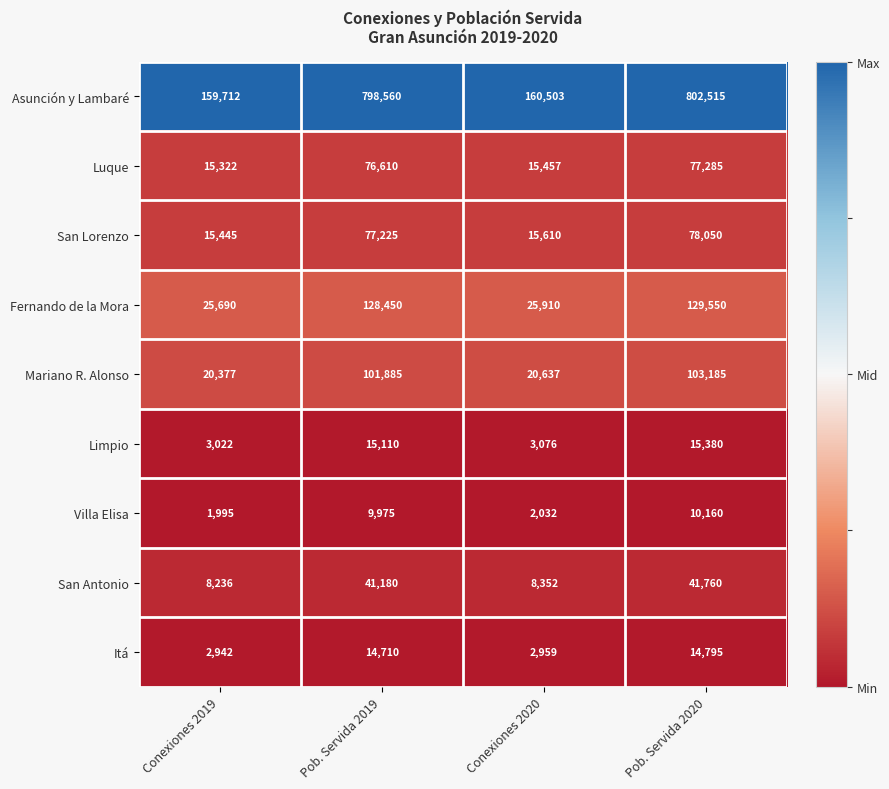

The Itá series shows 14795 at Pob. Servida 2020. True or false?

True